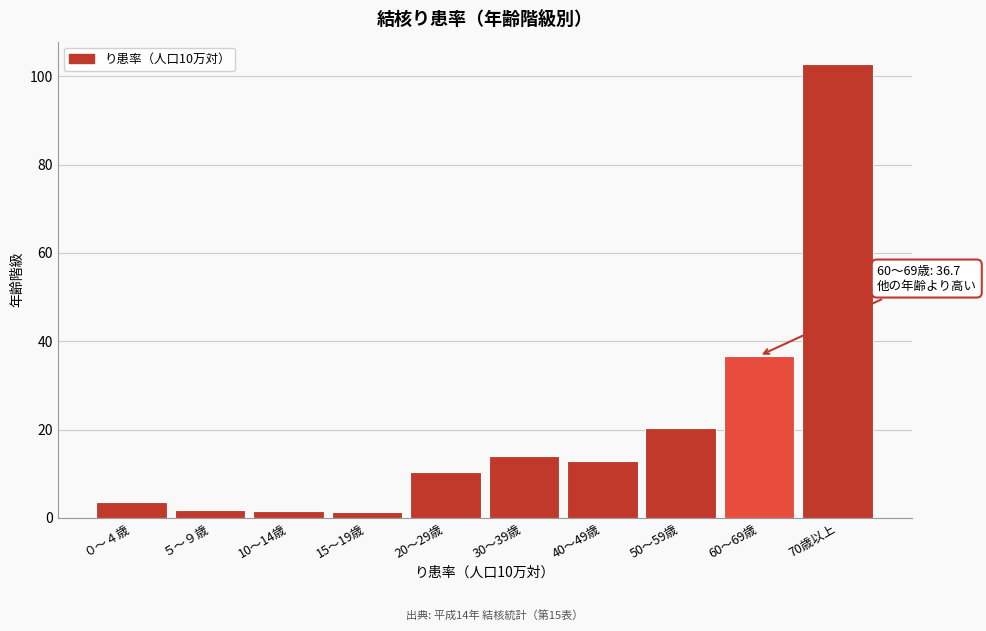

The value at 20～29歳 is 6.2. True or false?

False